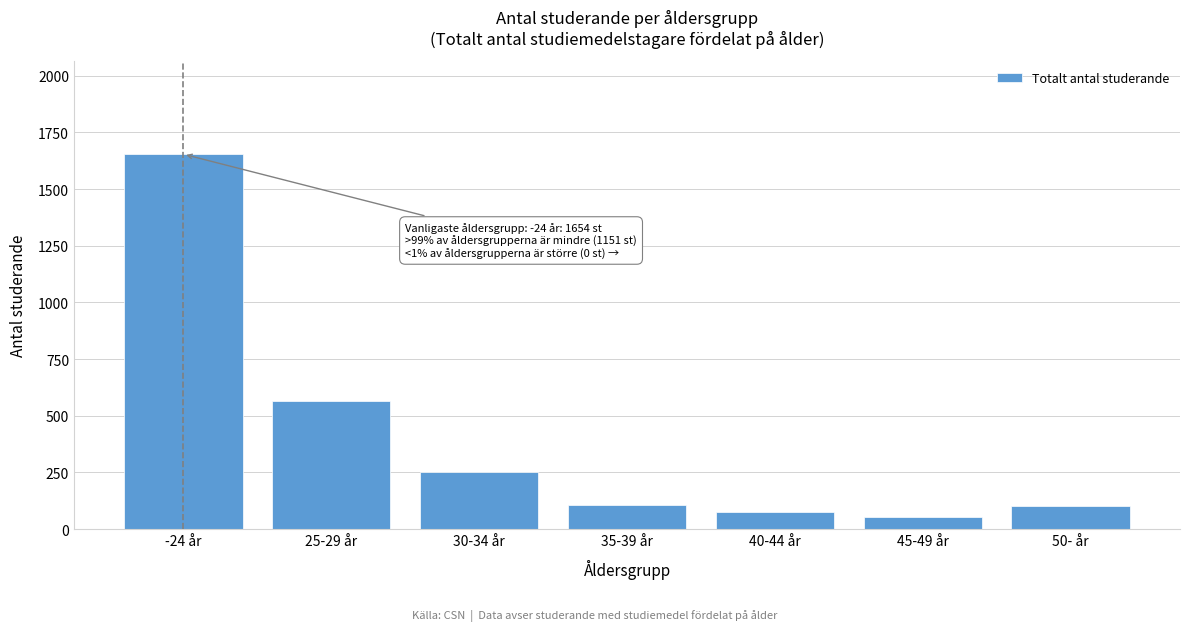

What is the label of the 4th bar from the left?

35-39 år